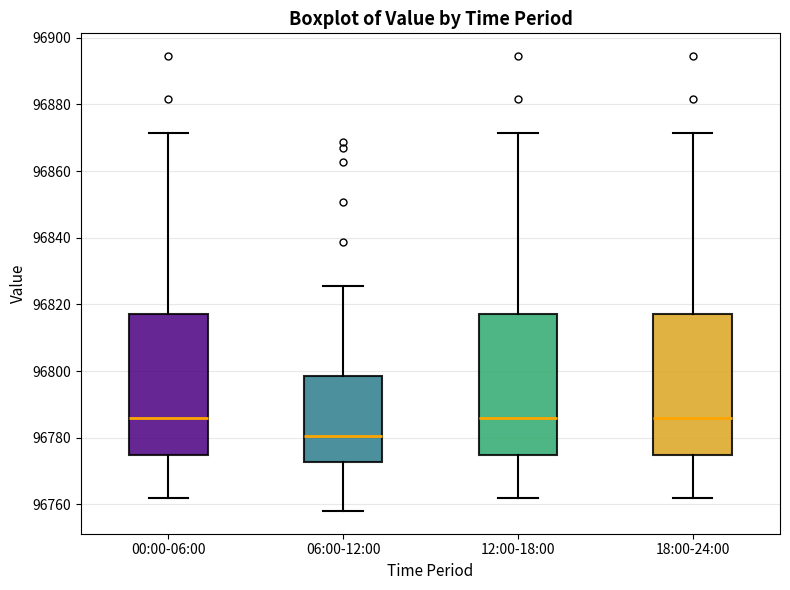

Where is the lower edge of the box for 18:00-24:00 on the y-axis? The values are not printed on the chart, so give them approximately, as read against the axis.

96774